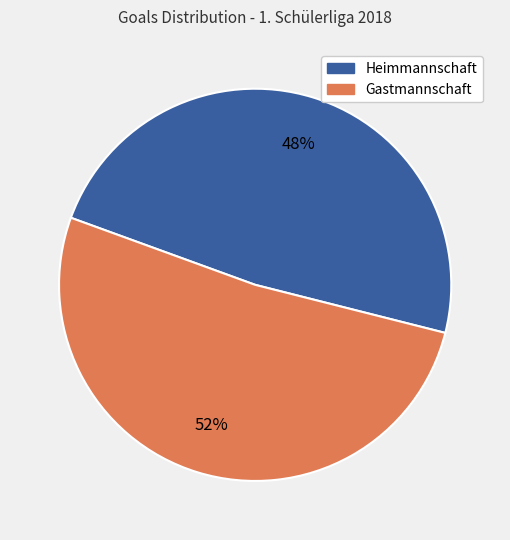

To the nearest percent, what portion does Heimmannschaft represent?

48%